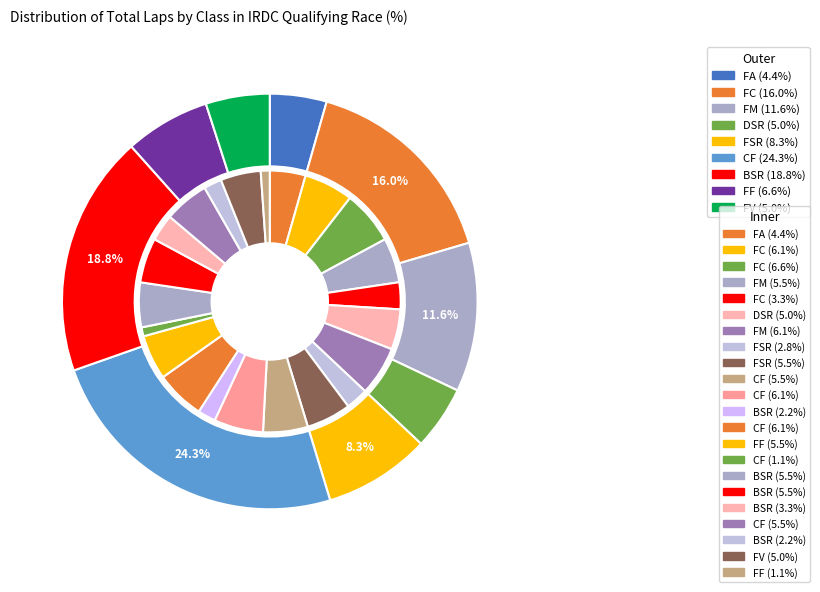

Is the sum of 9 and 4 greater than half?

No